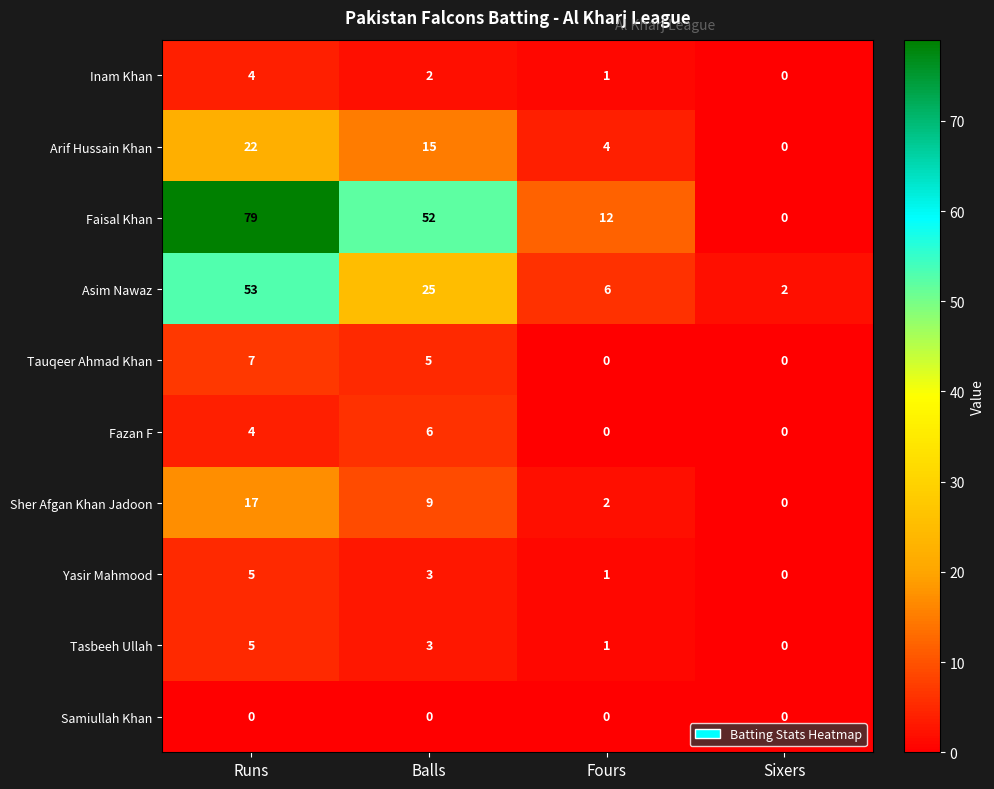

At which category is the sum across all series the highest?

Runs